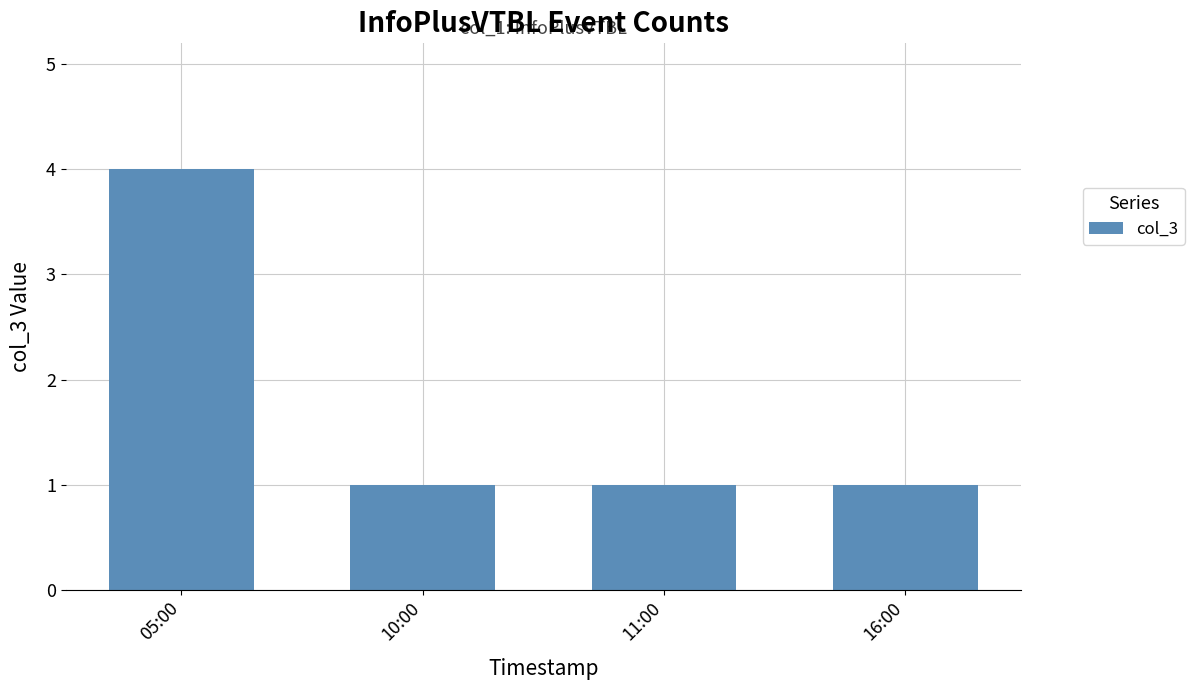

Reading right to left, what are all the values shown in this chart?

1	1	1	4